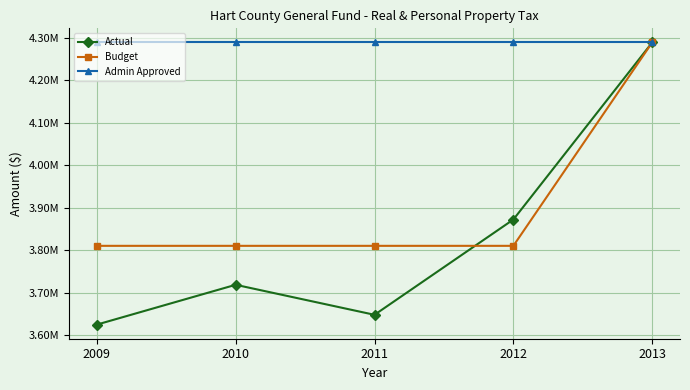

What are all the series names shown in the legend?

Actual, Budget, Admin Approved